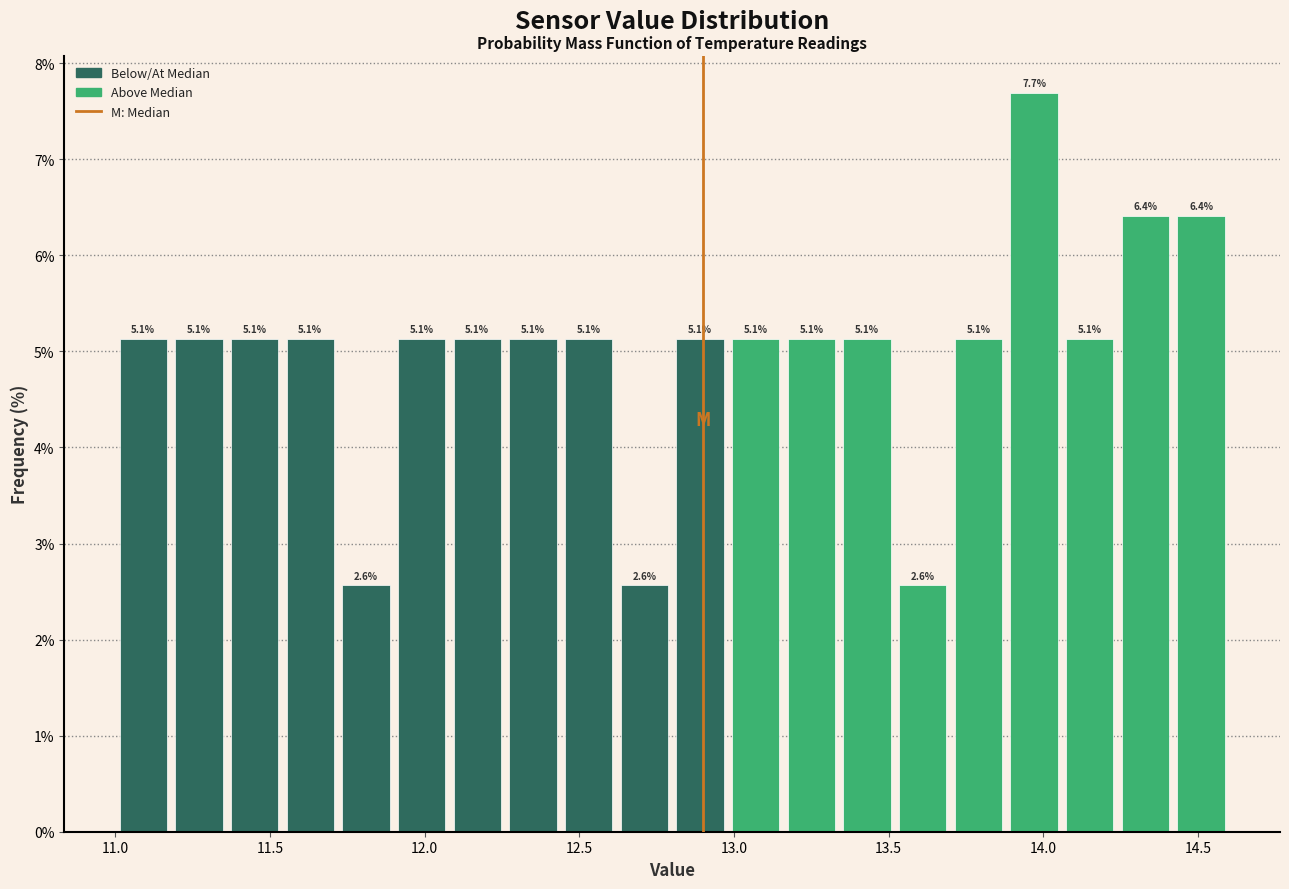

Read against the x-axis, roughly where is the centre of the tallest bar?

13.95